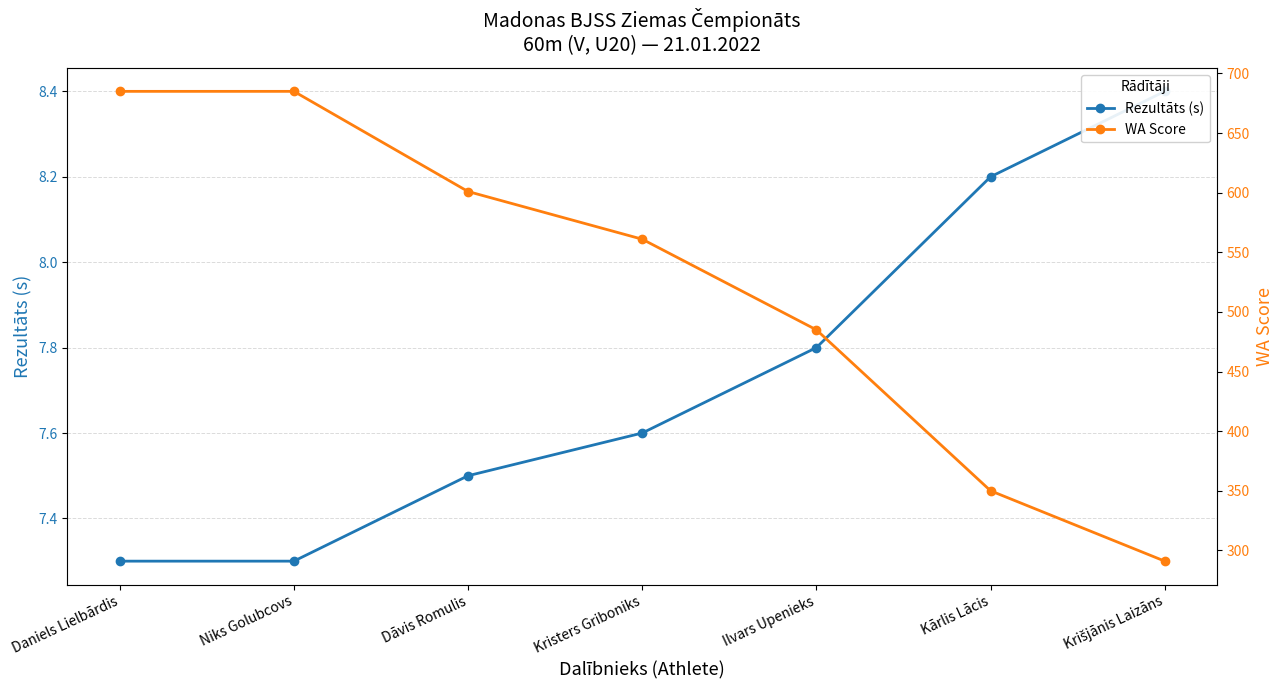

How many data points in WA Score are less than 561?

3